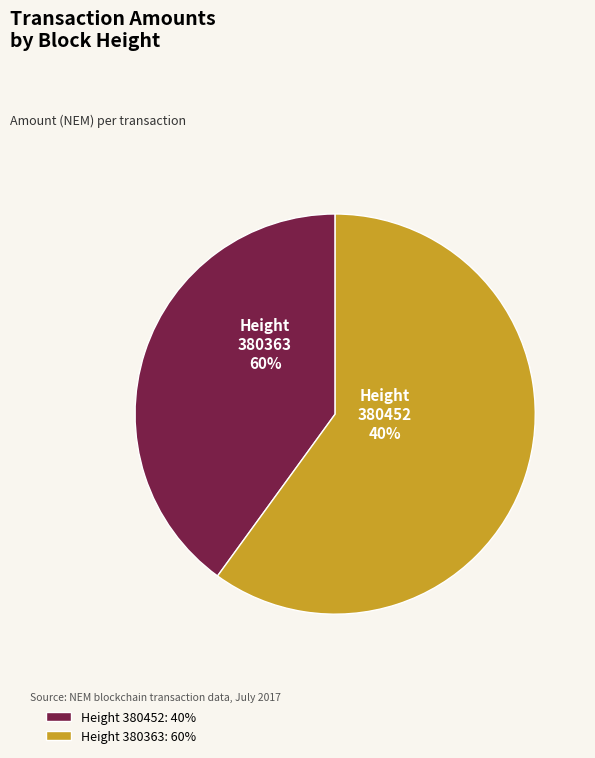

True or false: 380363 accounts for 68% of the total.

False